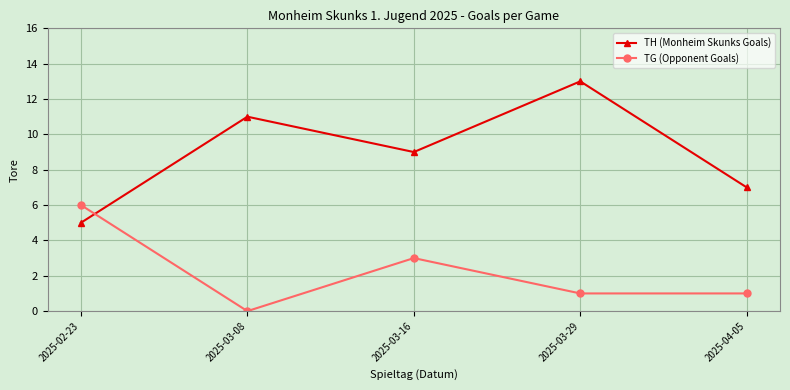

Where does the TH (Monheim Skunks Goals) series first go above 9?

2025-03-08